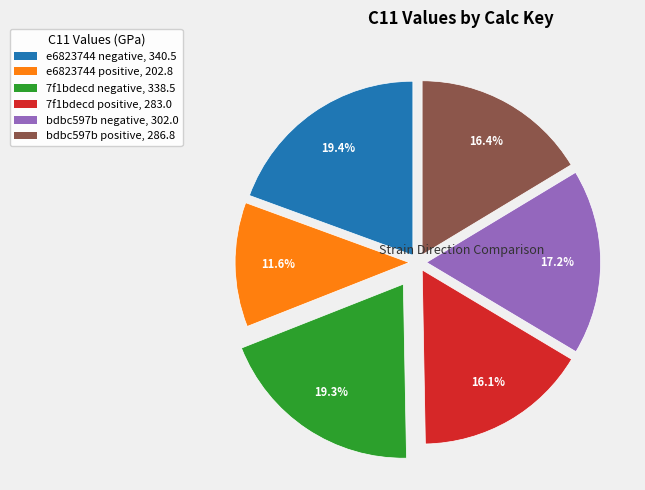

What percentage is the e6823744 positive slice, to the nearest percent?

12%